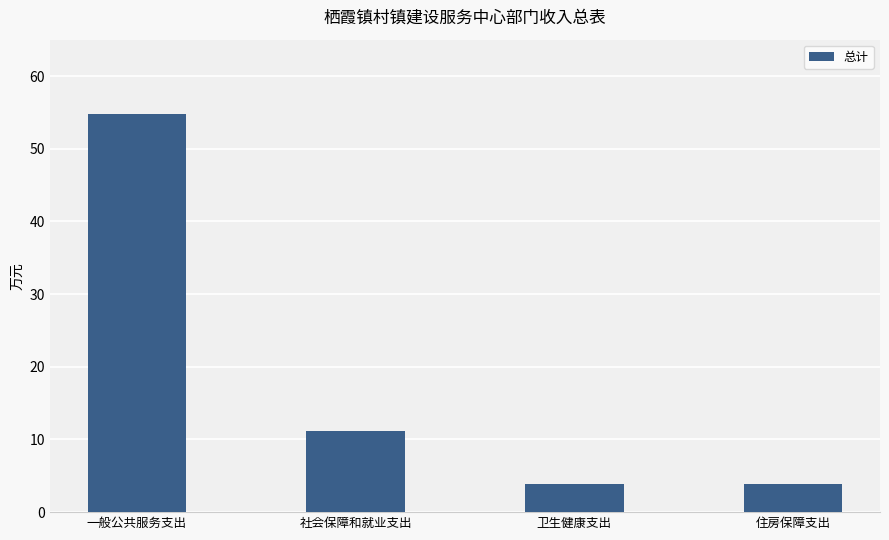

At which category does the chart reach its peak across all series?

一般公共服务支出